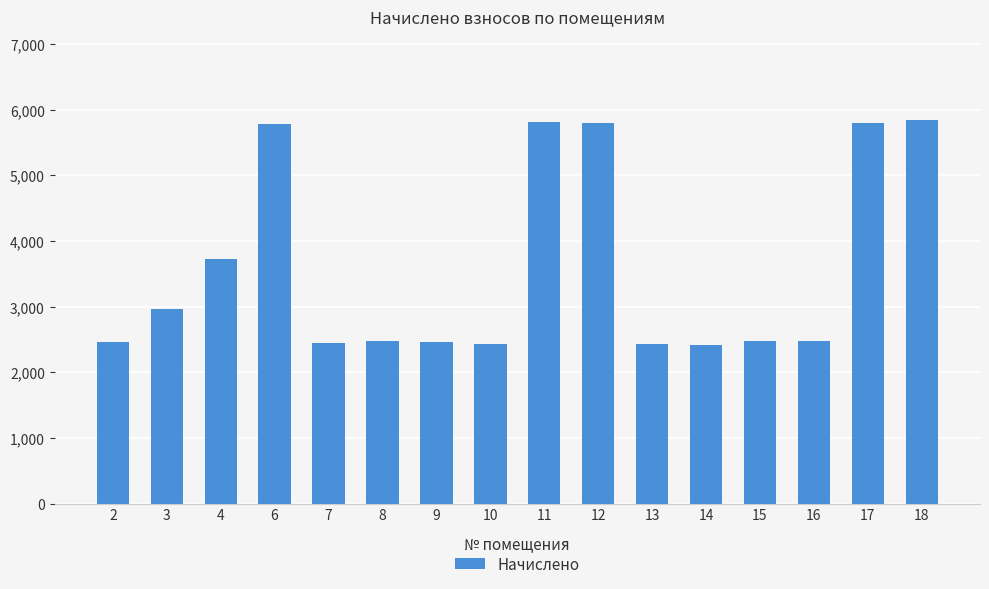

Approximately how many times larger is the value at 9 compared to 13?

1.0